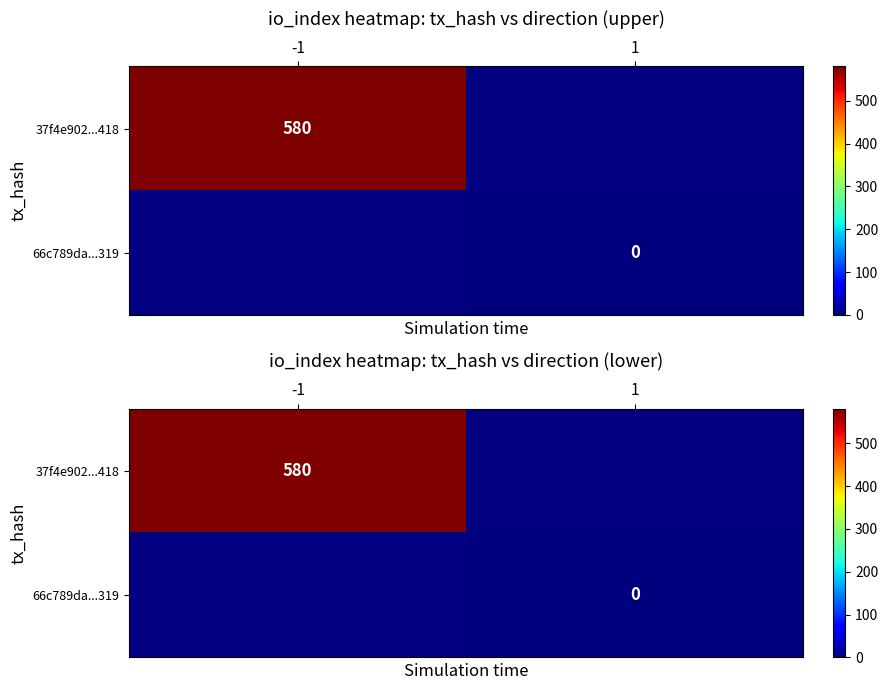

Rank the series by their maximum value, from highest to lowest.

37f4e902...418, 66c789da...319